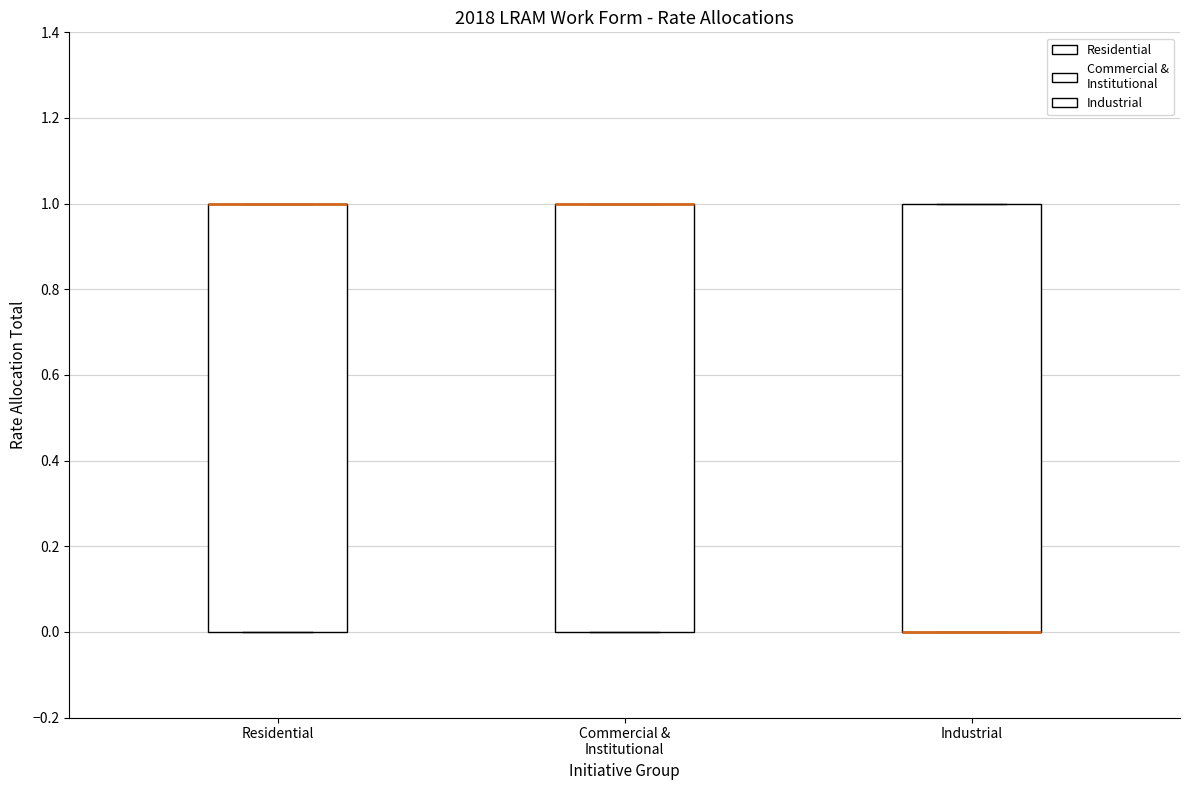

Reading left to right, transcribe this box plot: for each box, give where its median line is, the range the box spans, and where its two whiskers end, as read against the y-axis. The values are not printed on the chart, so give them approximately, as read against the axis.

Residential: median 1 (drawn on the box's upper edge), box 0 to 1, whiskers 0 to 1
Commercial & Institutional: median 1 (drawn on the box's upper edge), box 0 to 1, whiskers 0 to 1
Industrial: median 0 (drawn on the box's lower edge), box 0 to 1, whiskers 0 to 1